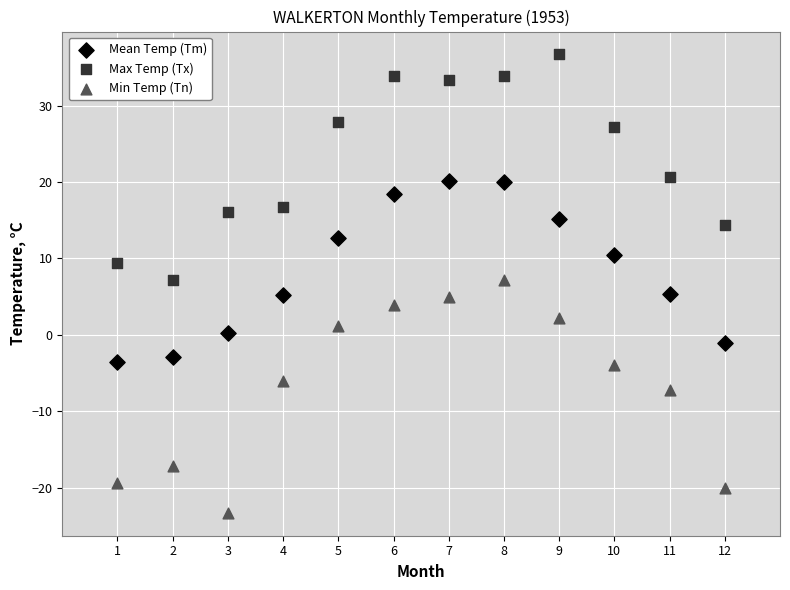

What are all the series names shown in the legend?

Mean Temp (Tm), Max Temp (Tx), Min Temp (Tn)